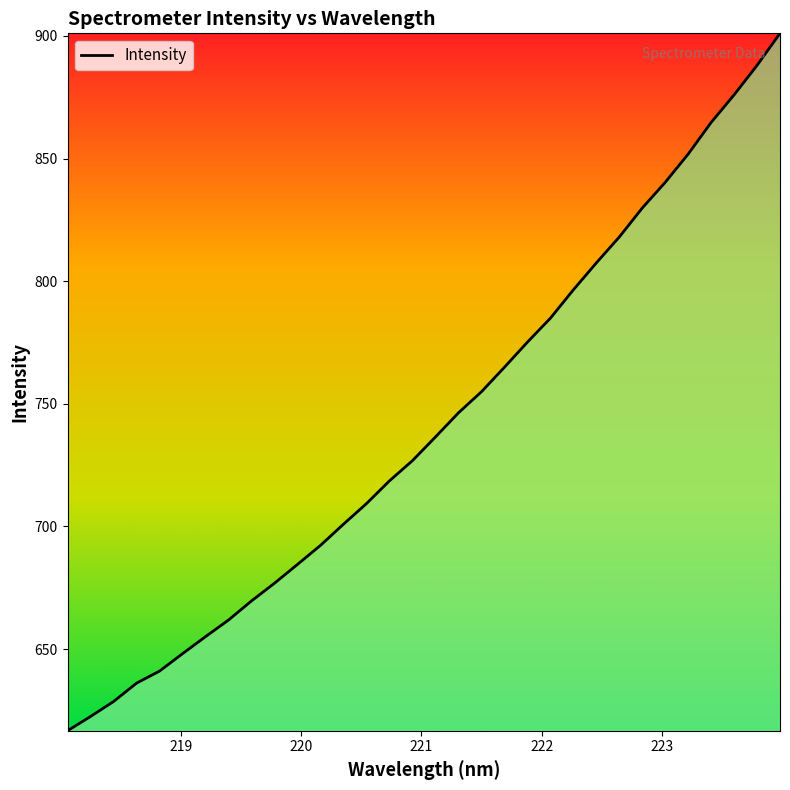

What is the difference between the maximum and minimum values?

284.4